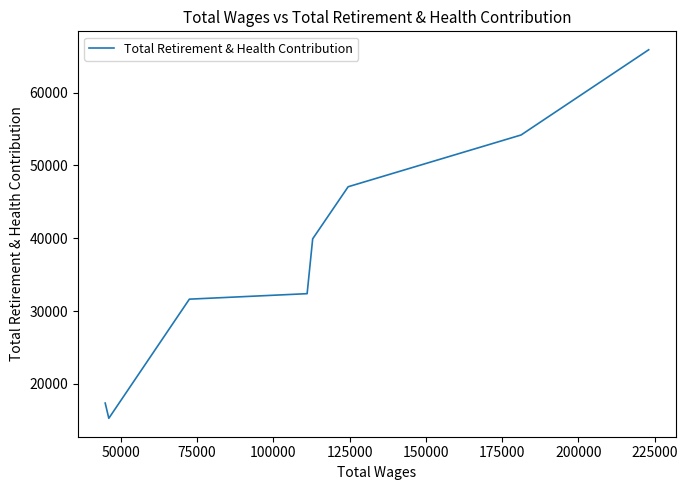

How many values exceed 39925?

3